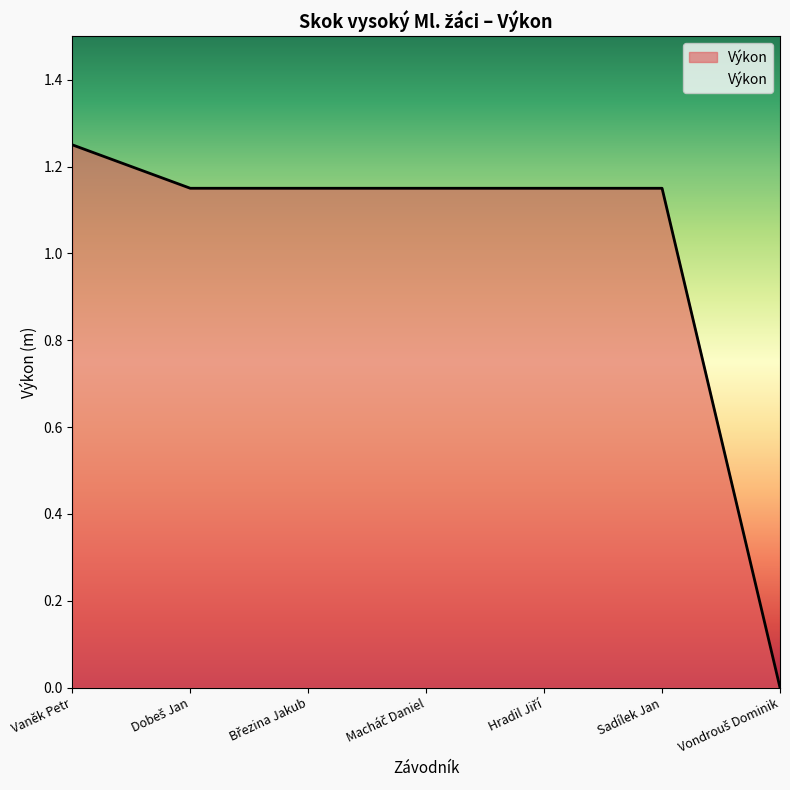

What position from the left is Vaněk Petr?

1